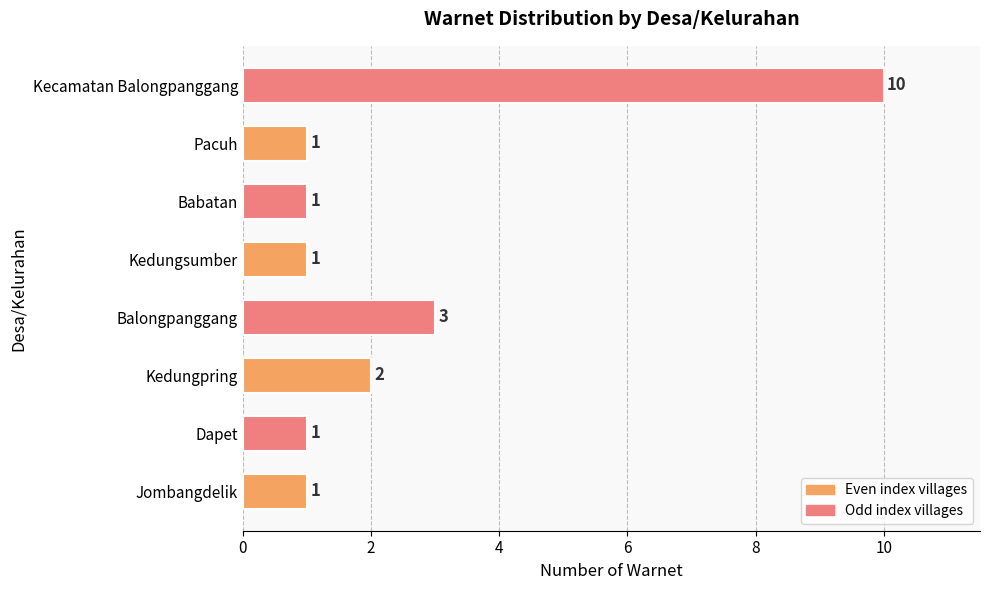

Count the values in the range 1 to 3.

7